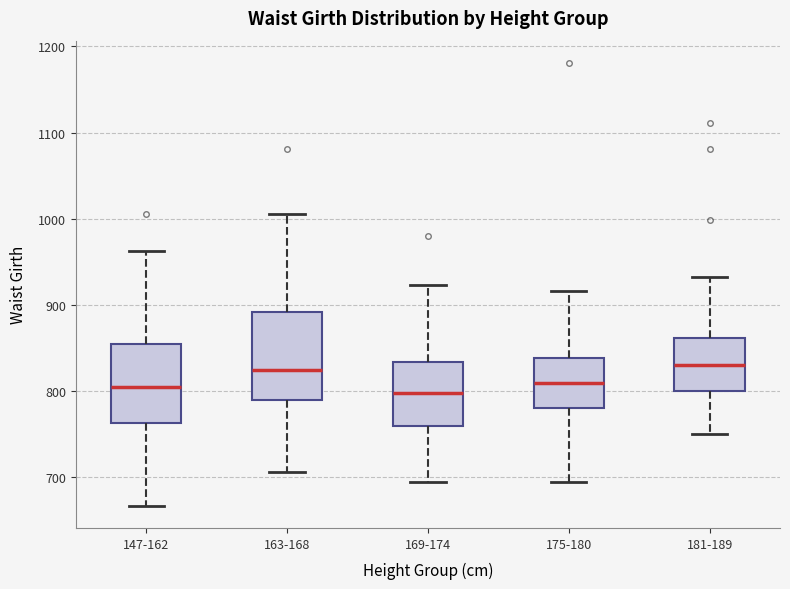

Reading left to right, transcribe this box plot: for each box, give where its median line is, the range the box spans, and where its two whiskers end, as read against the y-axis. The values are not printed on the chart, so give them approximately, as read against the axis.

147-162: median 810, box 760 to 860, whiskers 670 to 960
163-168: median 830, box 790 to 890, whiskers 710 to 1010
169-174: median 800, box 760 to 830, whiskers 700 to 920
175-180: median 810, box 780 to 840, whiskers 700 to 920
181-189: median 830, box 800 to 860, whiskers 750 to 930